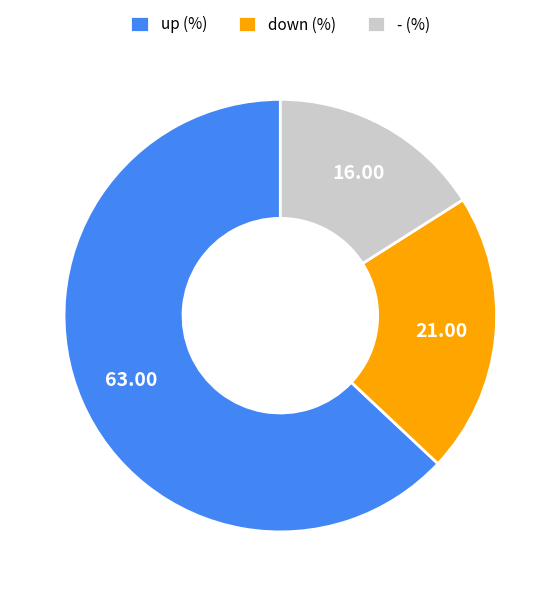

Which slice is the largest?

up